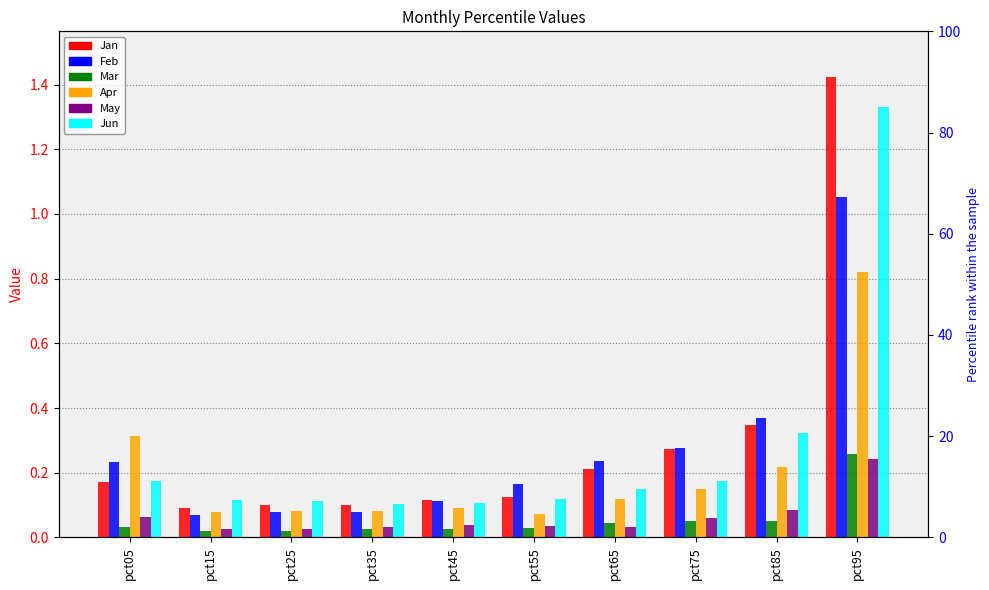

At pct15, list the series in order from smallest to largest.

Mar, May, Feb, Apr, Jan, Jun